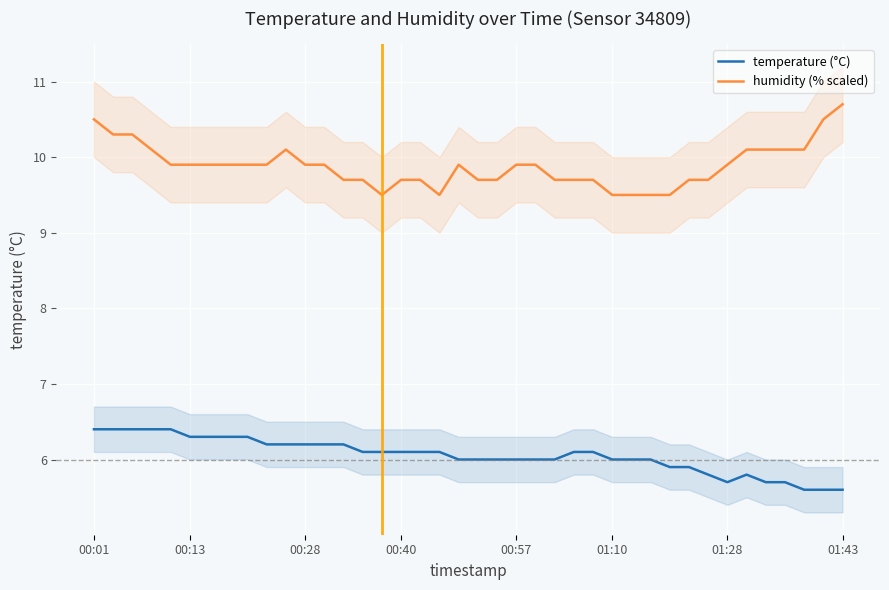

List the series in order of their overall mean, highest first.

humidity (% scaled), temperature (°C)